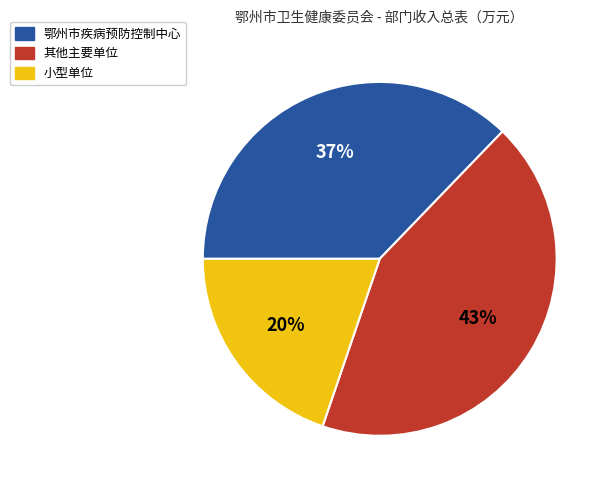

Which category has the smallest portion of the pie?

小型单位